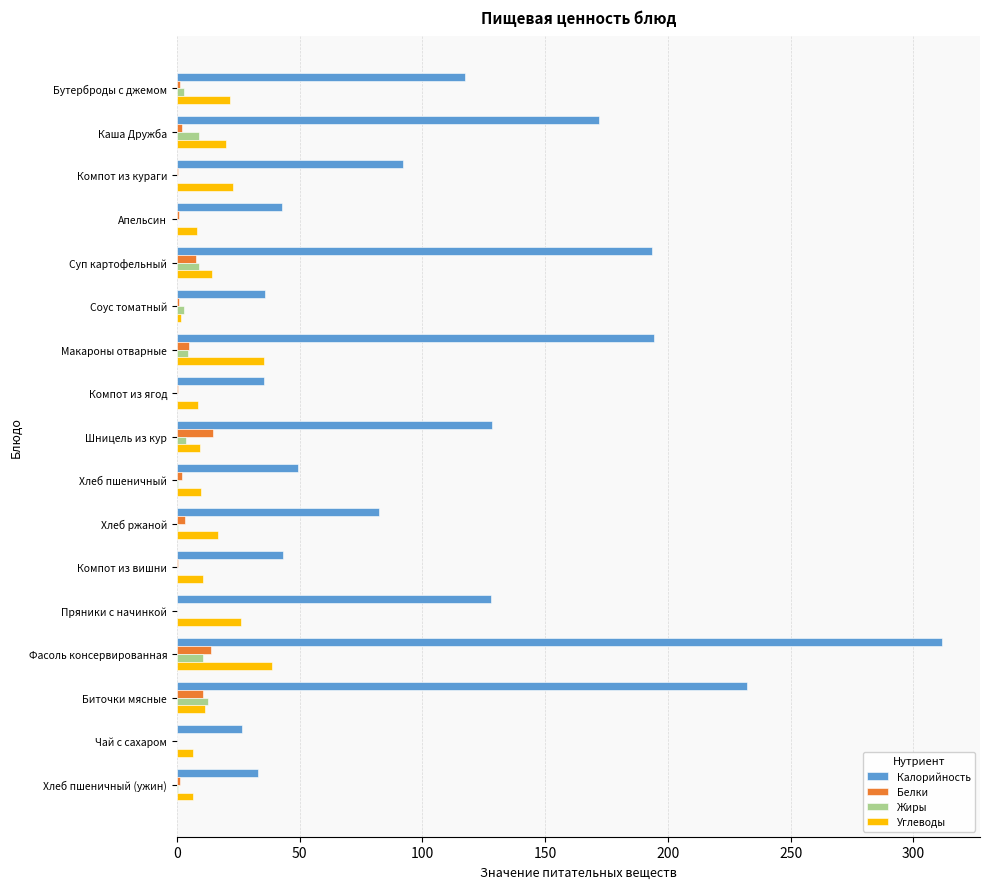

At which label does Калорийность reach its peak?

Фасоль консервированная